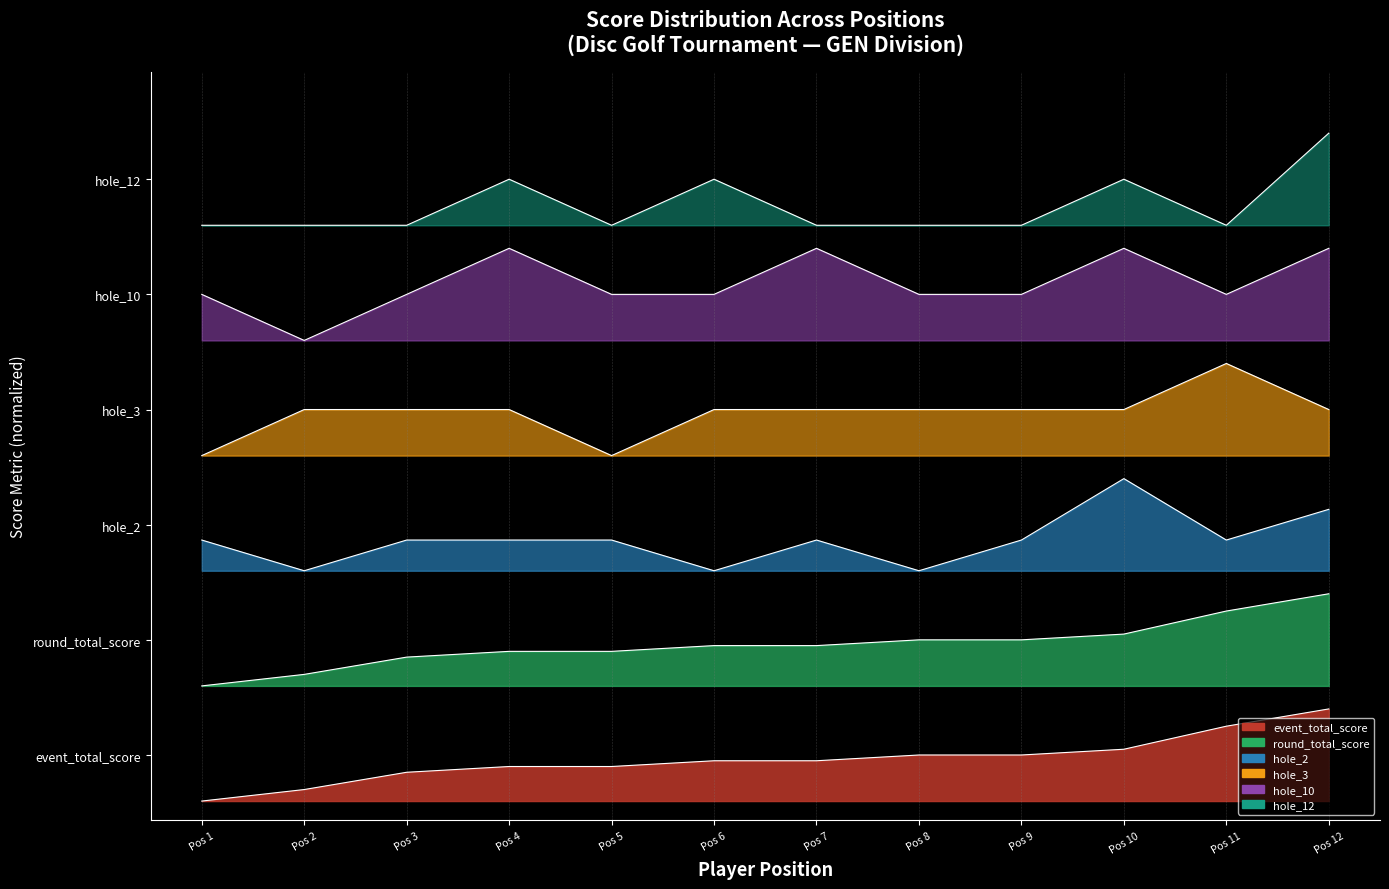

Is the value of hole_10 at Pos 8 greater than the value of hole_2 at Pos 4?

Yes